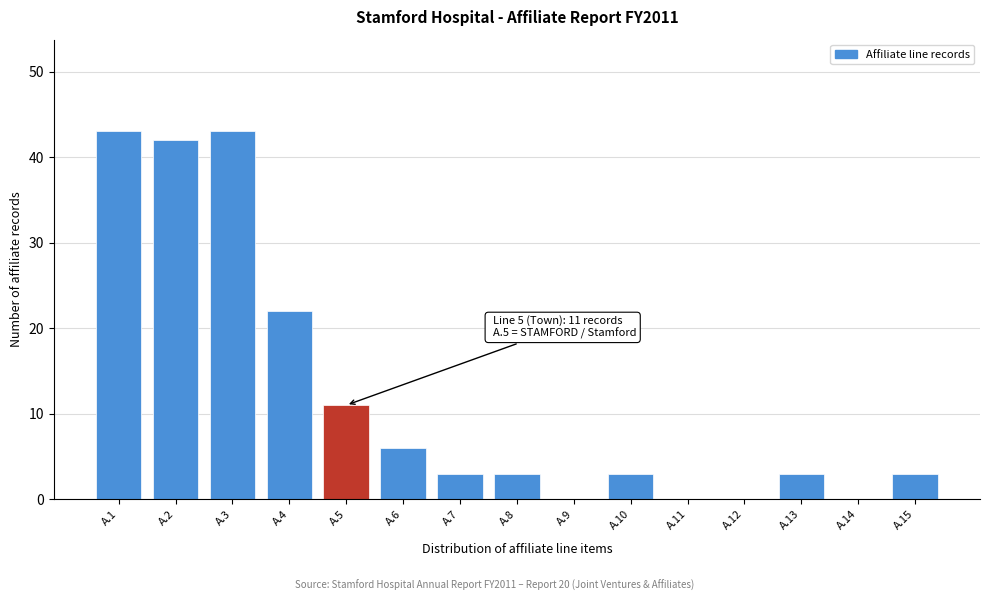

Reading right to left, list all the values displayed in this chart.

A.15=3	A.14=0	A.13=3	A.12=0	A.11=0	A.10=3	A.9=0	A.8=3	A.7=3	A.6=6	A.5=11	A.4=22	A.3=43	A.2=42	A.1=43